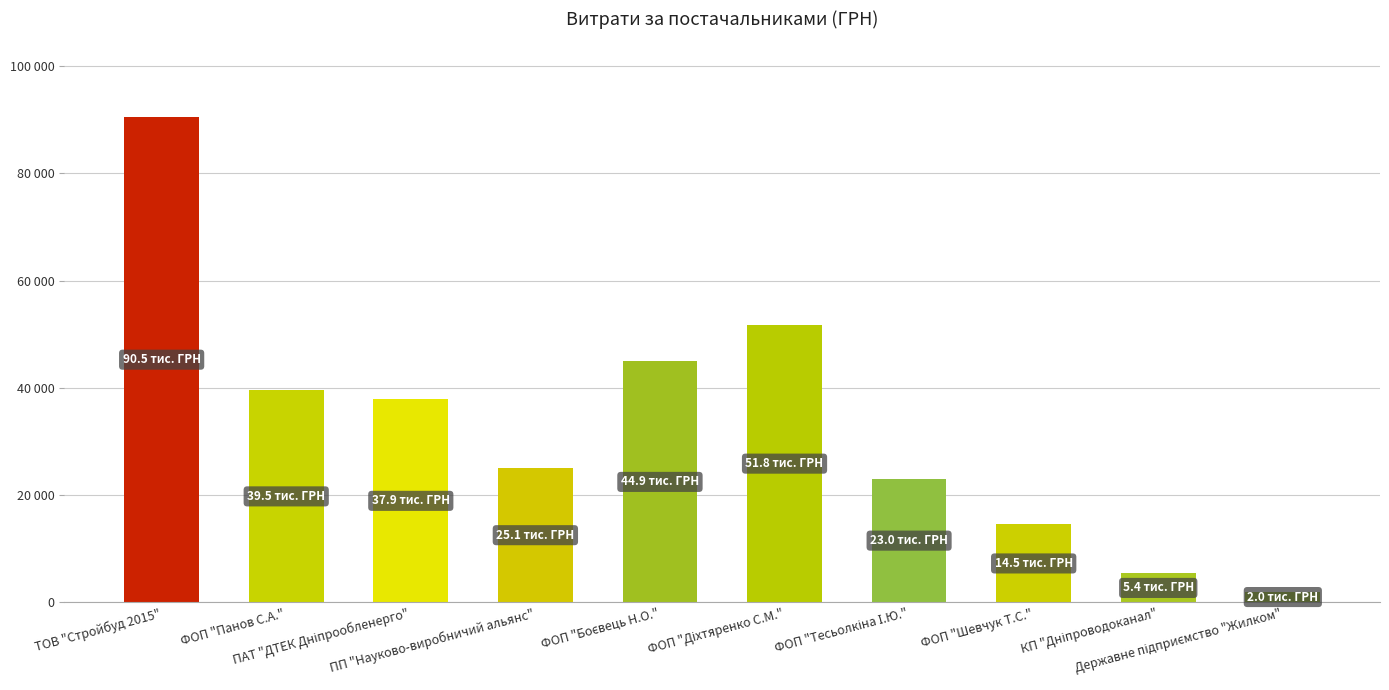

Are the bars horizontal?

No